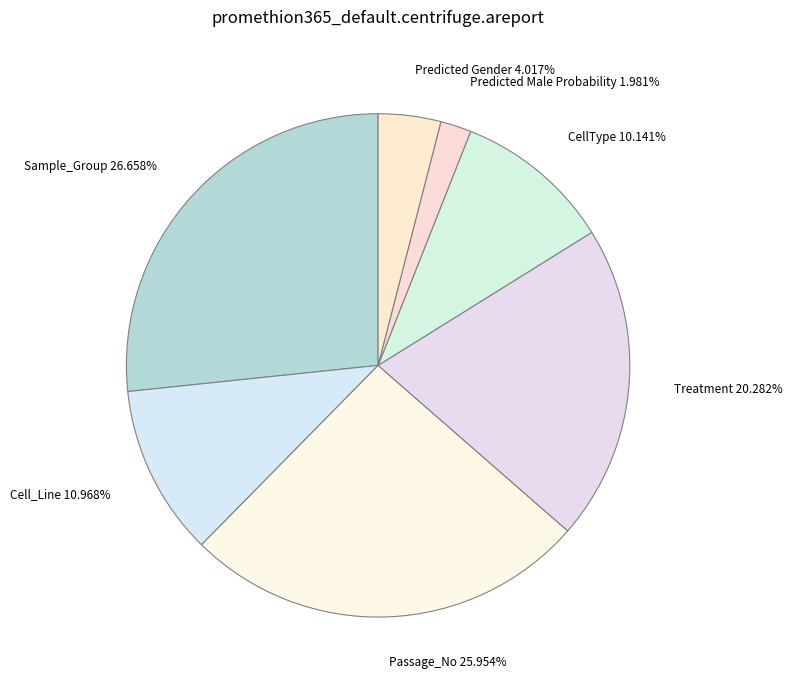

To the nearest percent, what portion does Predicted Male Probability represent?

2%